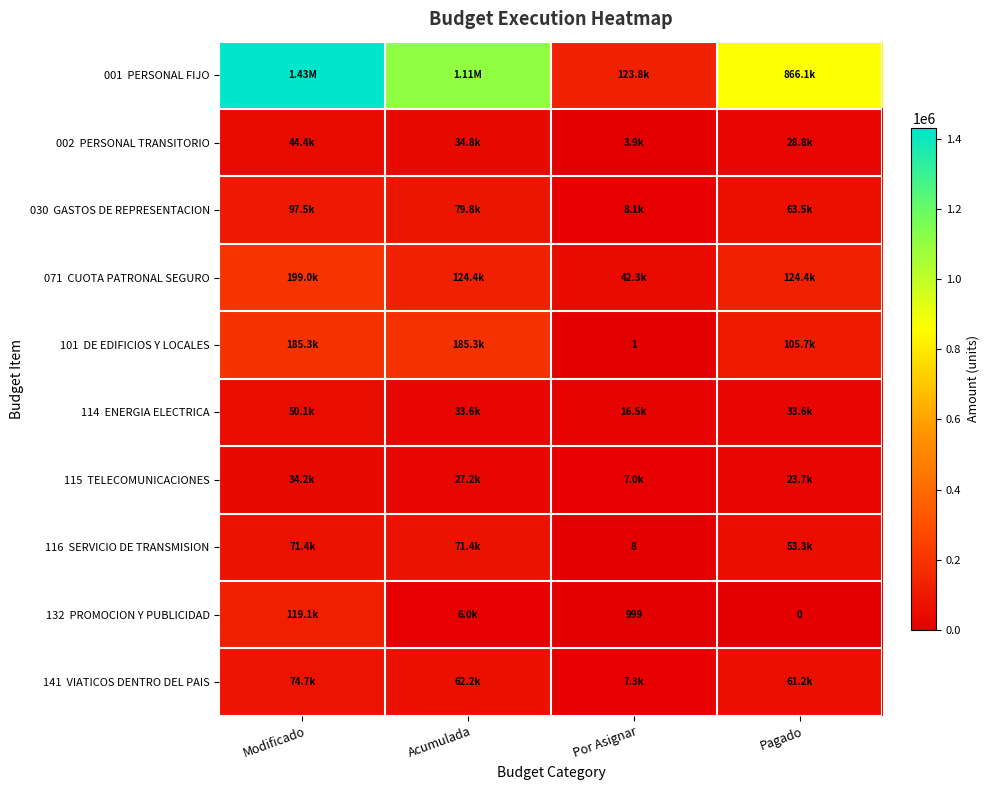

What is the lowest value of the 071 CUOTA PATRONAL SEGURO series?

42303.5